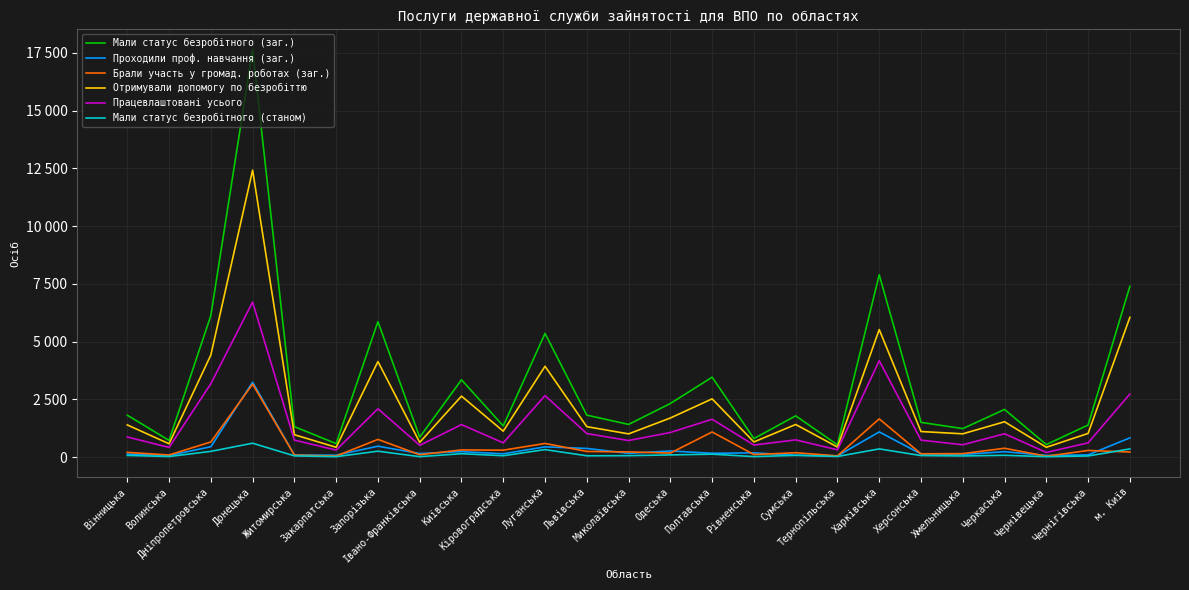

What is the label of the 18th point from the left?

Тернопільська